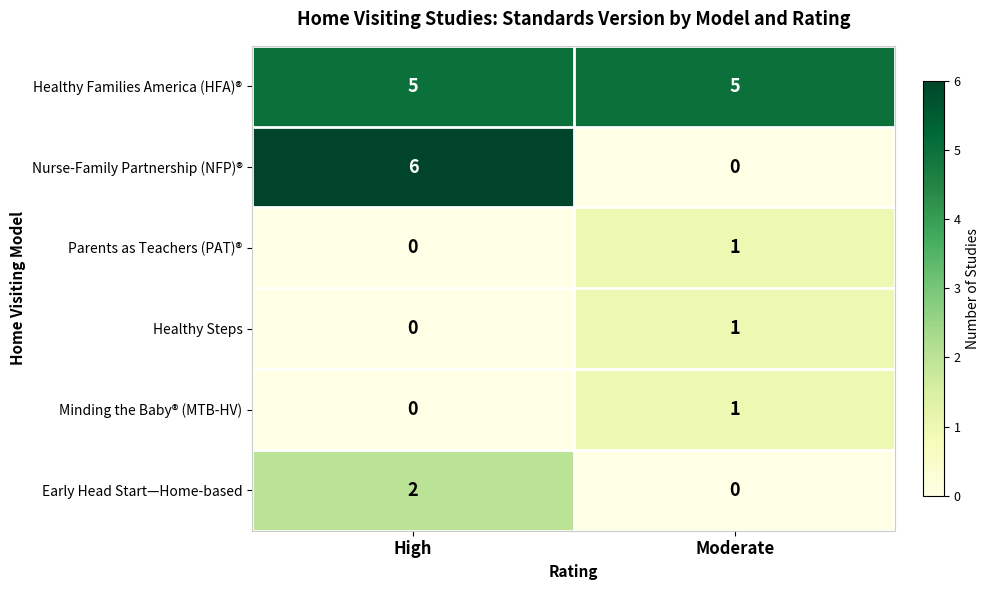

Reading left to right, transcribe all the data shown in this chart.

Healthy Families America (HFA)®: High=5	Moderate=5
Nurse-Family Partnership (NFP)®: High=6	Moderate=0
Parents as Teachers (PAT)®: High=0	Moderate=1
Healthy Steps: High=0	Moderate=1
Minding the Baby® (MTB-HV): High=0	Moderate=1
Early Head Start—Home-based: High=2	Moderate=0